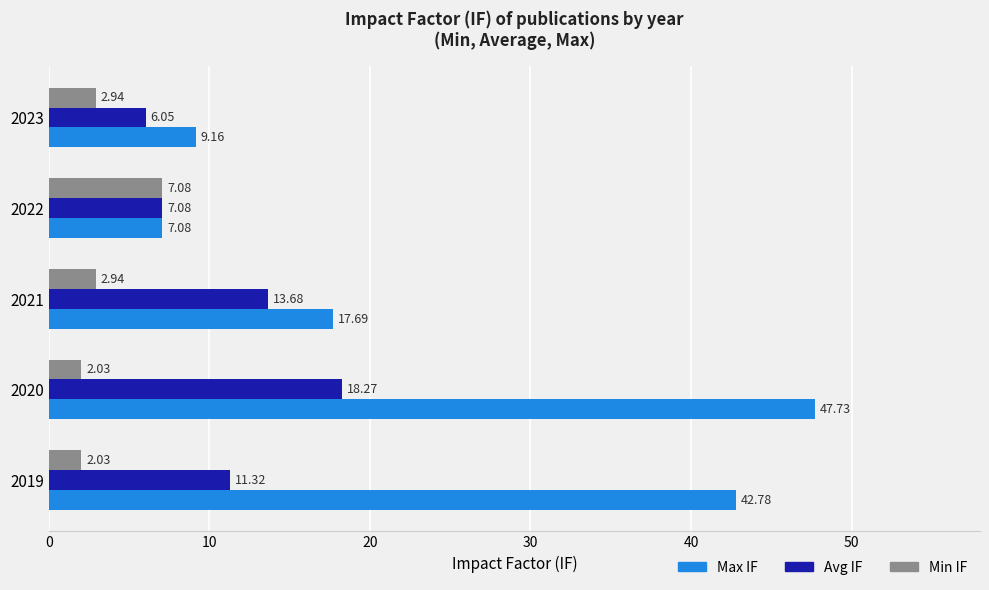

Rank the series by their maximum value, from lowest to highest.

Min IF, Avg IF, Max IF